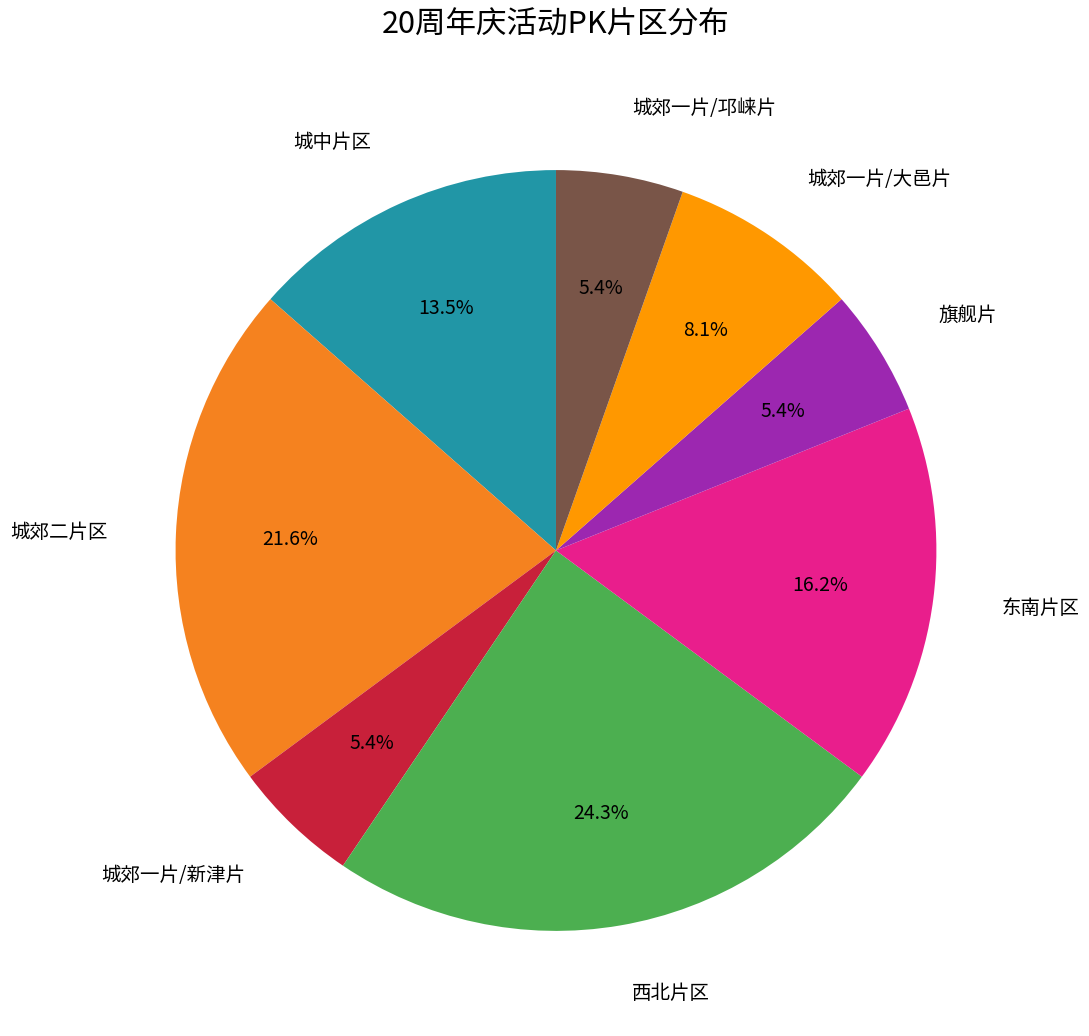

Which category has the biggest portion of the pie?

西北片区